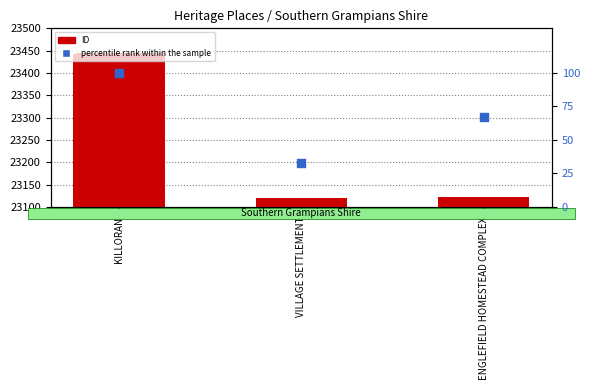

Which series has the widest spread of Y values?

ID